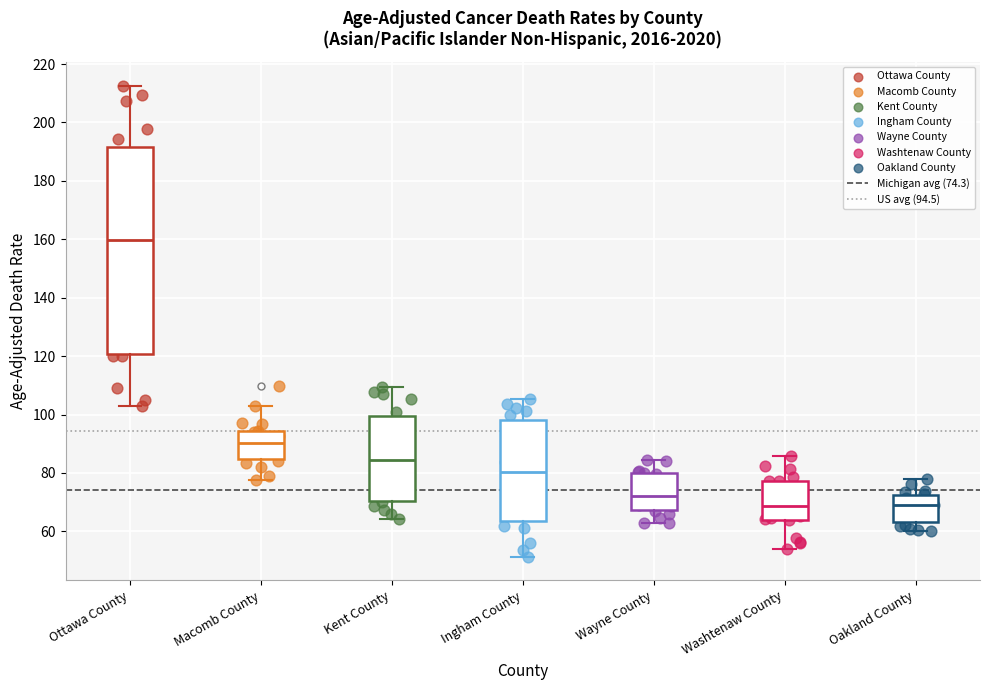

Where does the upper whisker of the box for Washtenaw County end on the y-axis? The values are not printed on the chart, so give them approximately, as read against the axis.

86